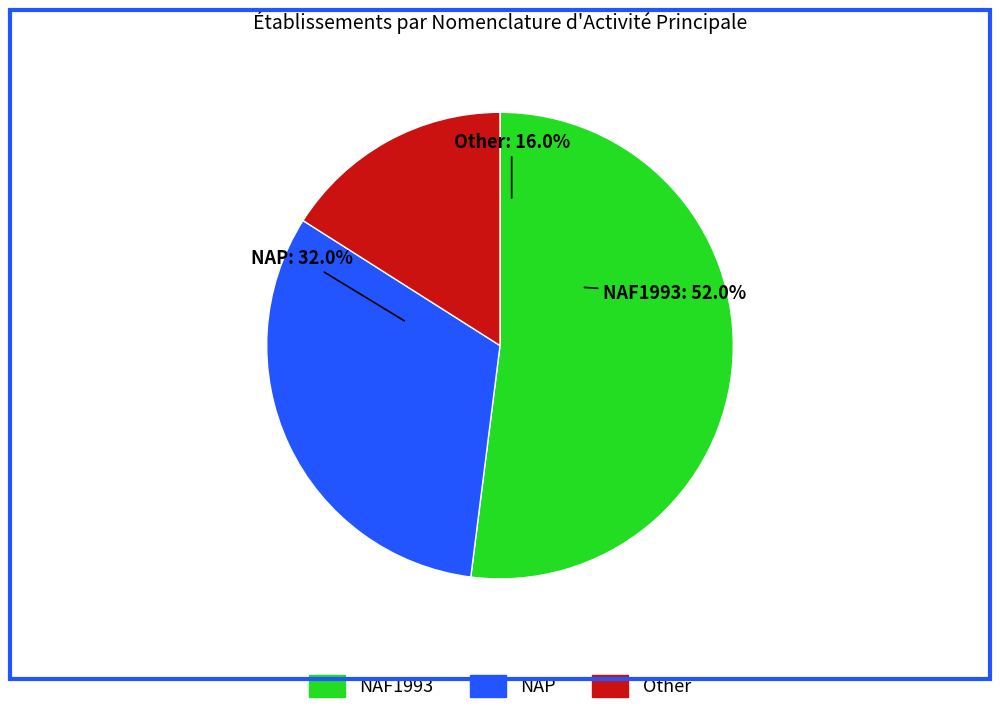

Rank the categories by value from highest to lowest.

NAF1993, NAP, Other